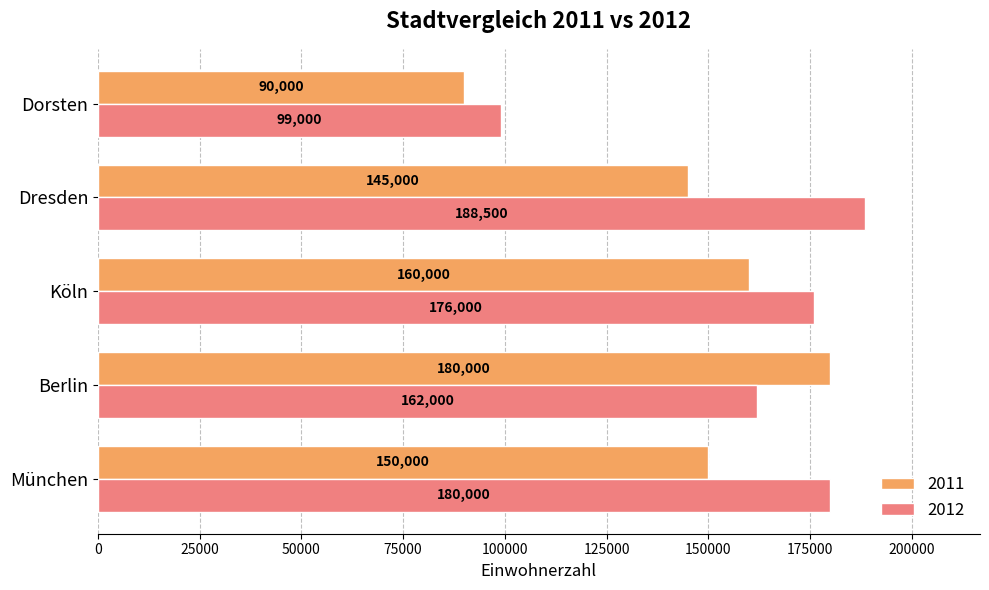

What is the sum of all 2012 values?

805500